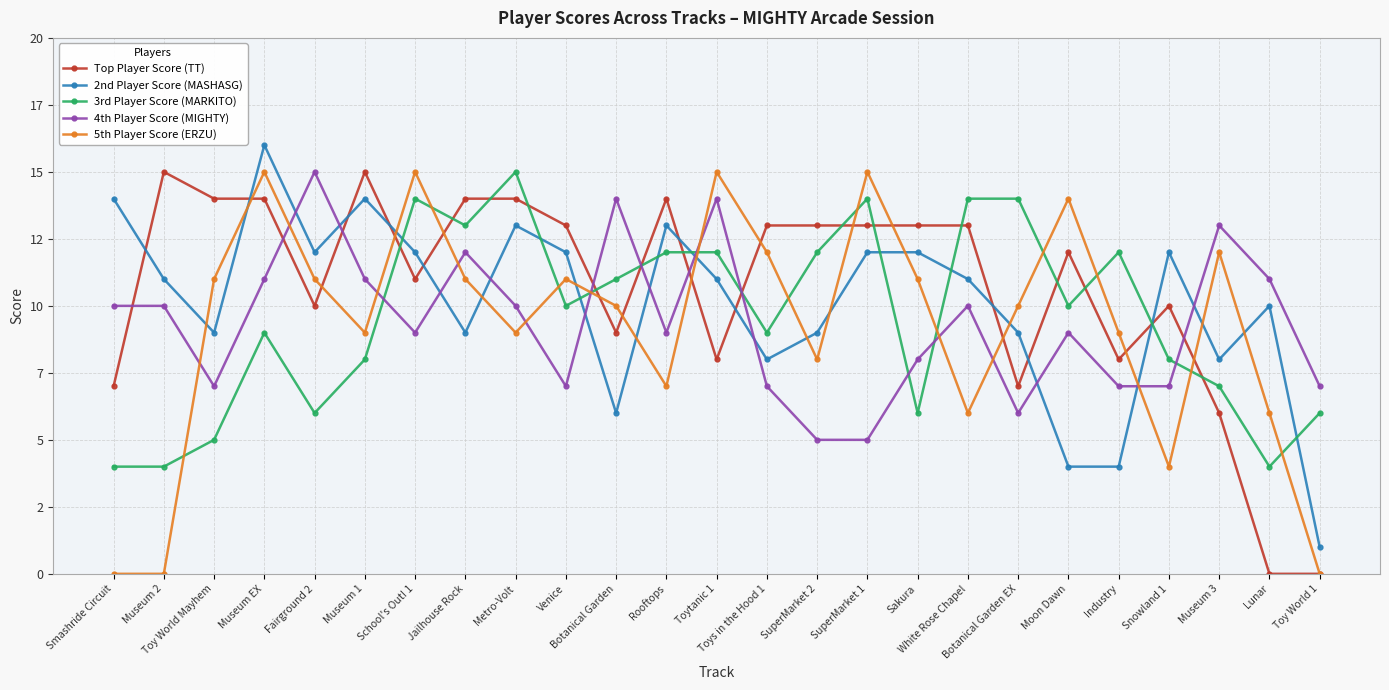

Reading left to right, list all the values displayed in this chart.

Top Player Score (TT): 7	15	14	14	10	15	11	14	14	13	9	14	8	13	13	13	13	13	7	12	8	10	6	0	0
2nd Player Score (MASHASG): 14	11	9	16	12	14	12	9	13	12	6	13	11	8	9	12	12	11	9	4	4	12	8	10	1
3rd Player Score (MARKITO): 4	4	5	9	6	8	14	13	15	10	11	12	12	9	12	14	6	14	14	10	12	8	7	4	6
4th Player Score (MIGHTY): 10	10	7	11	15	11	9	12	10	7	14	9	14	7	5	5	8	10	6	9	7	7	13	11	7
5th Player Score (ERZU): 0	0	11	15	11	9	15	11	9	11	10	7	15	12	8	15	11	6	10	14	9	4	12	6	0